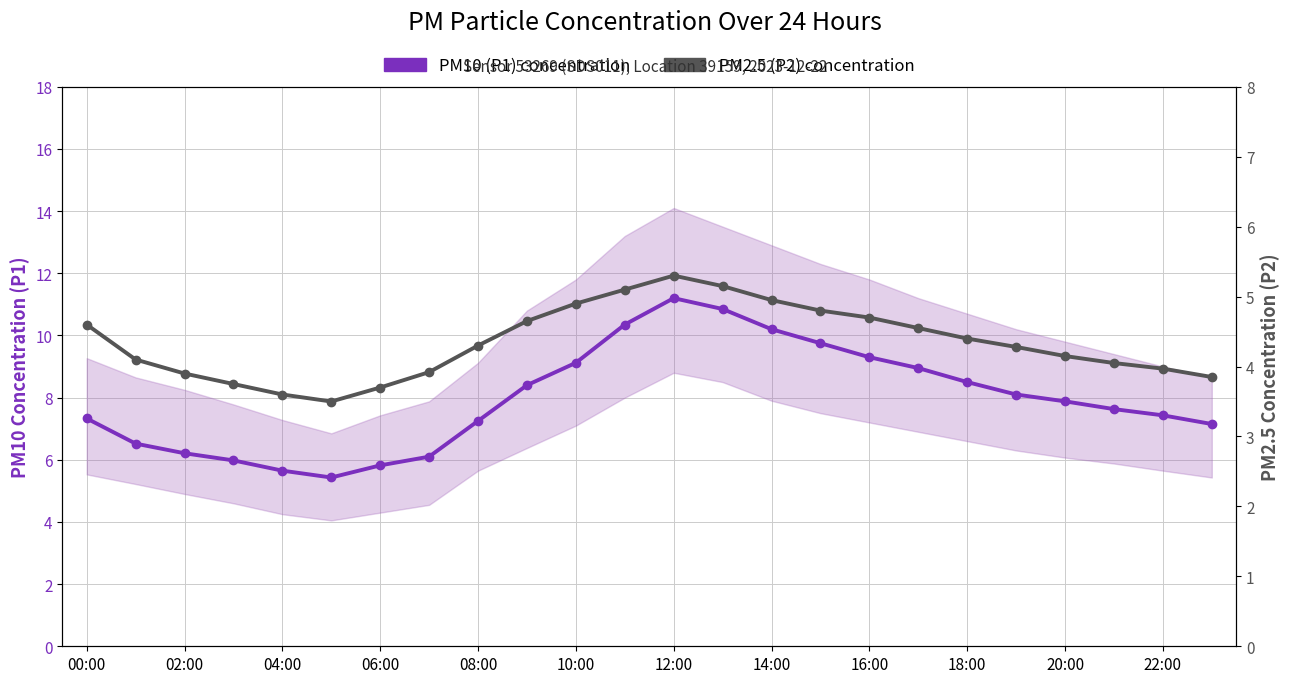

Does the chart have visible grid lines?

Yes